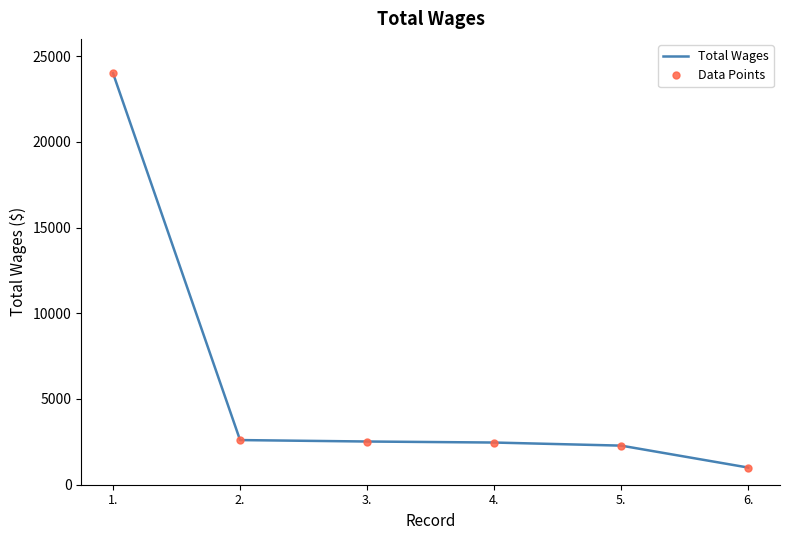

Is this an area chart (filled region under the line)?

No